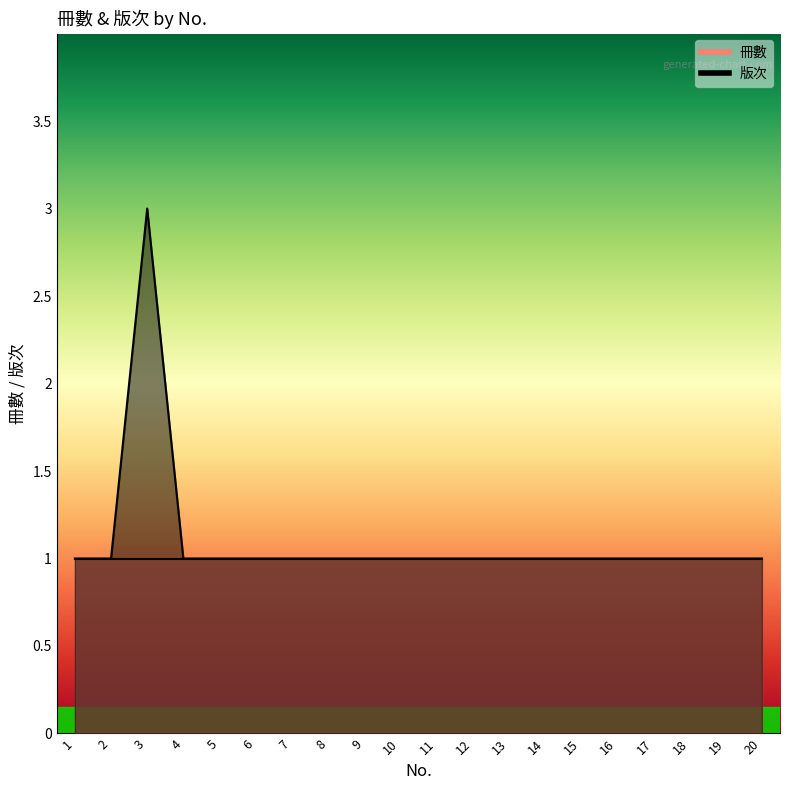

Count the number of categories in the chart.

20